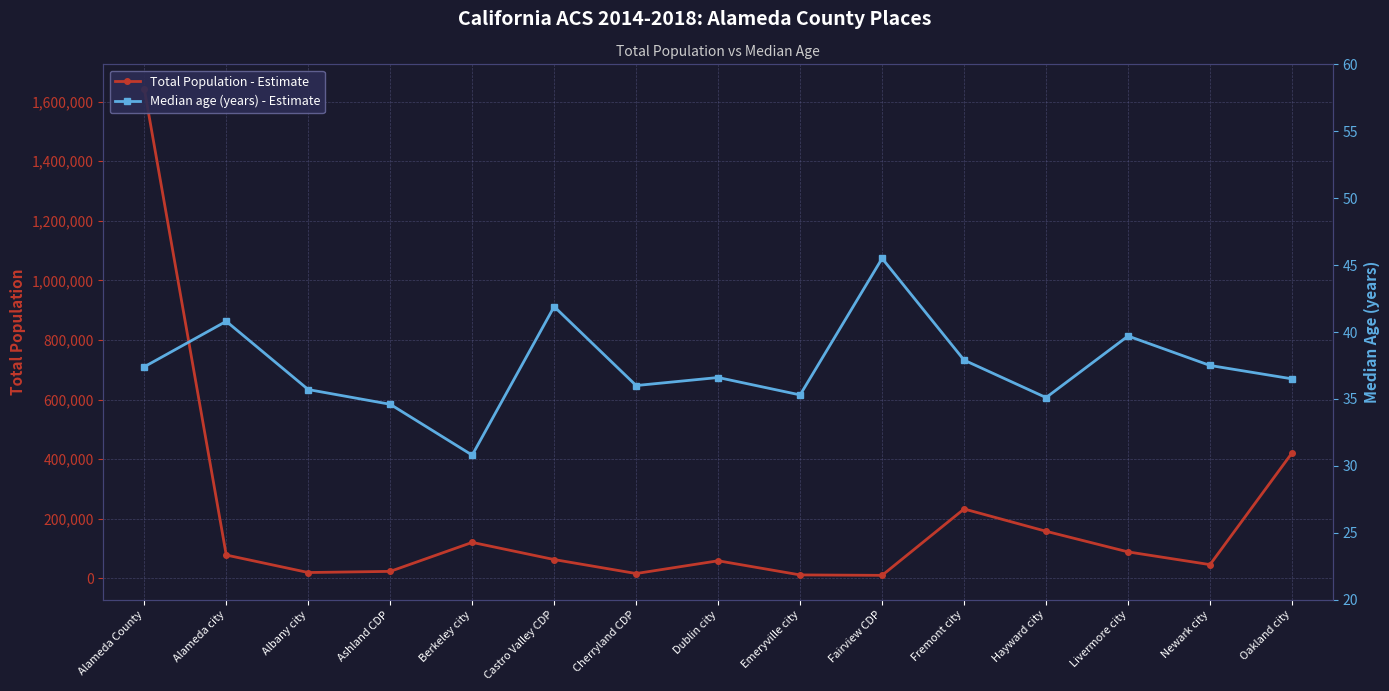

What is the minimum value shown in the chart?

30.8